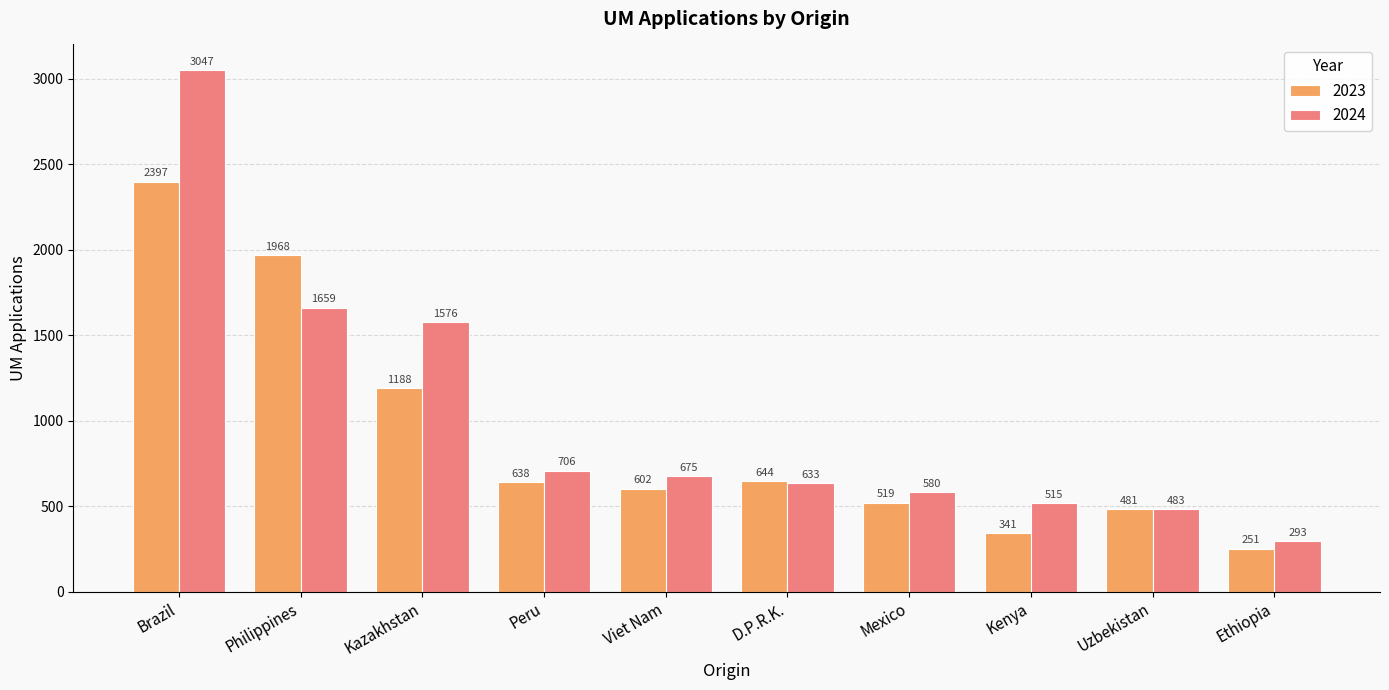

Which series has the widest spread of values?

2024